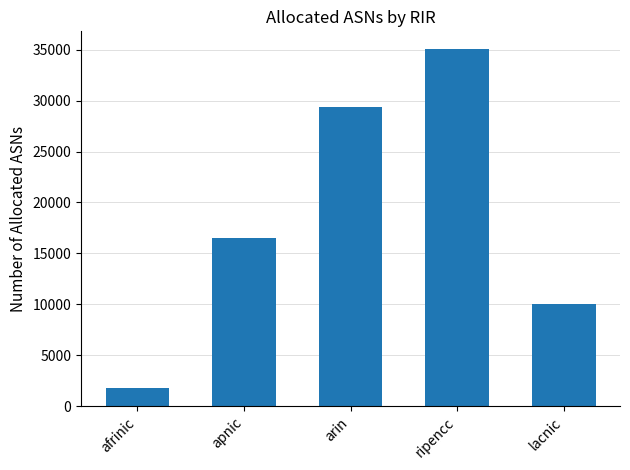

What is the difference between the second highest and second lowest values?

19413